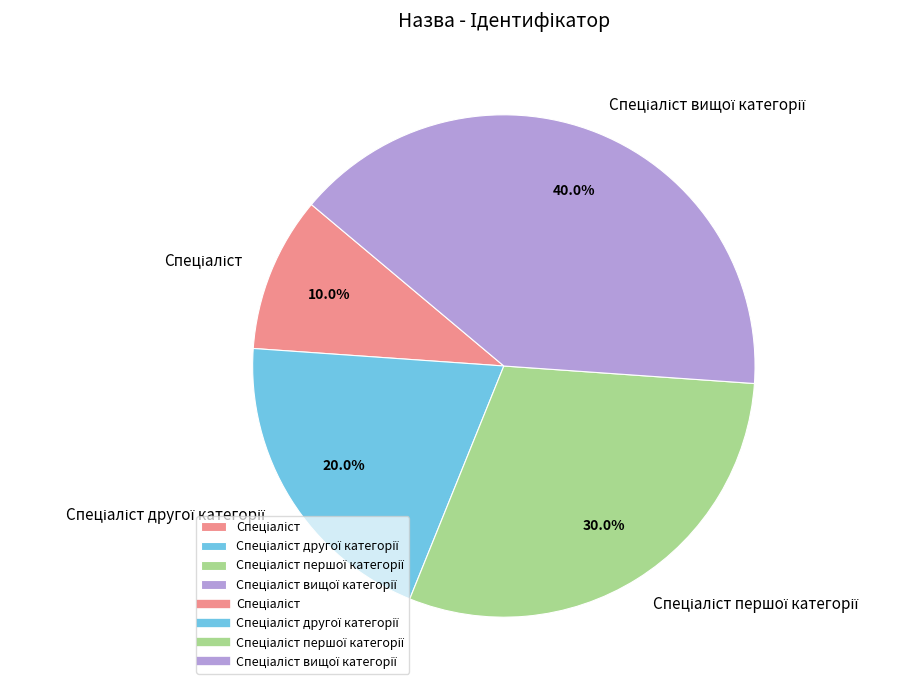

Is there a majority slice in this chart?

No